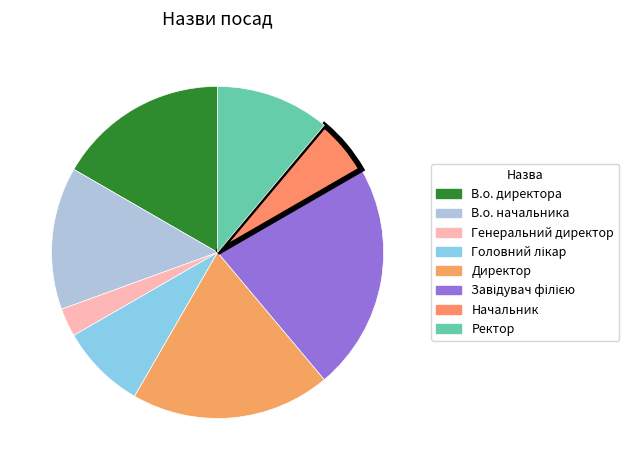

To the nearest percent, what percentage of the pie is В.о. директора?

17%